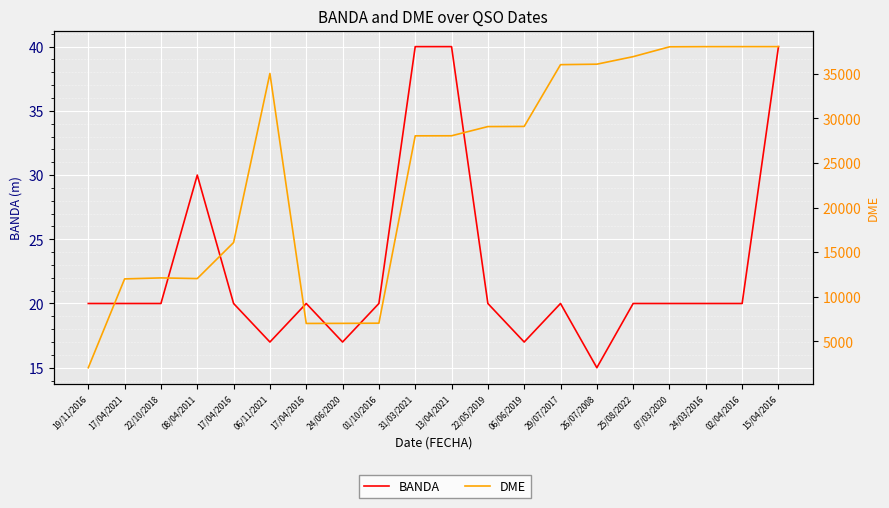

What is the difference between the highest and lowest values at 06/06/2019?

29067